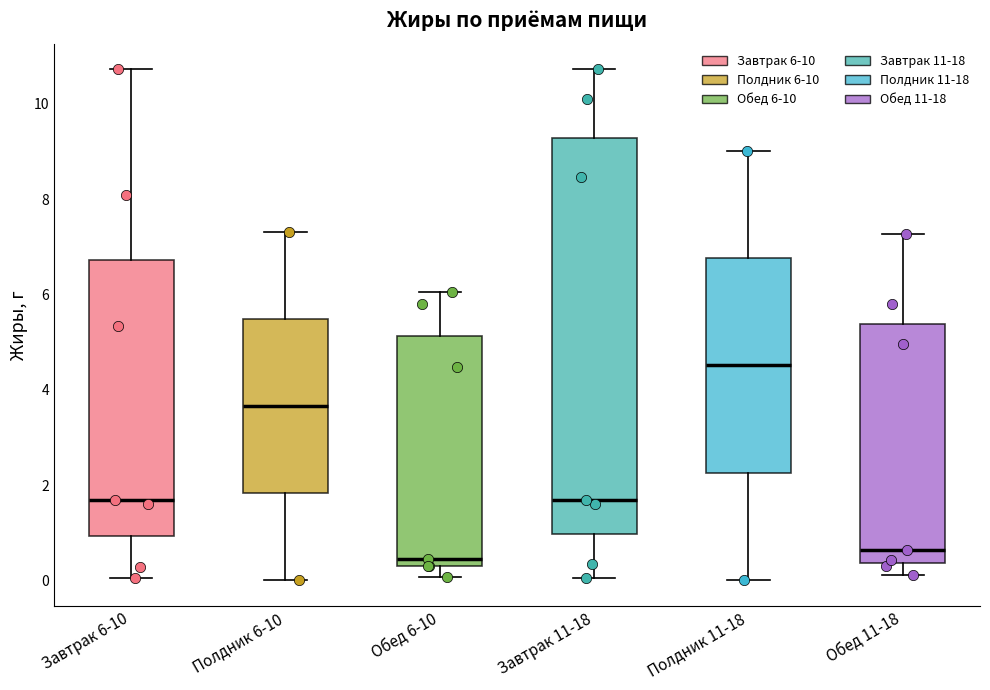

Reading left to right, read every box against the y-axis: the position of its median line, the range the box covers, and the ends of its whiskers. The values are not printed on the chart, so give them approximately, as read against the axis.

Завтрак 6-10: median 1.6, box 1.0 to 6.8, whiskers 0.0 to 10.8
Полдник 6-10: median 3.6, box 1.8 to 5.4, whiskers 0.0 to 7.4
Обед 6-10: median 0.4 (just above the box's lower edge), box 0.4 to 5.2, whiskers 0.0 to 6.0
Завтрак 11-18: median 1.6, box 1.0 to 9.2, whiskers 0.0 to 10.8
Полдник 11-18: median 4.6, box 2.2 to 6.8, whiskers 0.0 to 9.0
Обед 11-18: median 0.6, box 0.4 to 5.4, whiskers 0.2 to 7.2